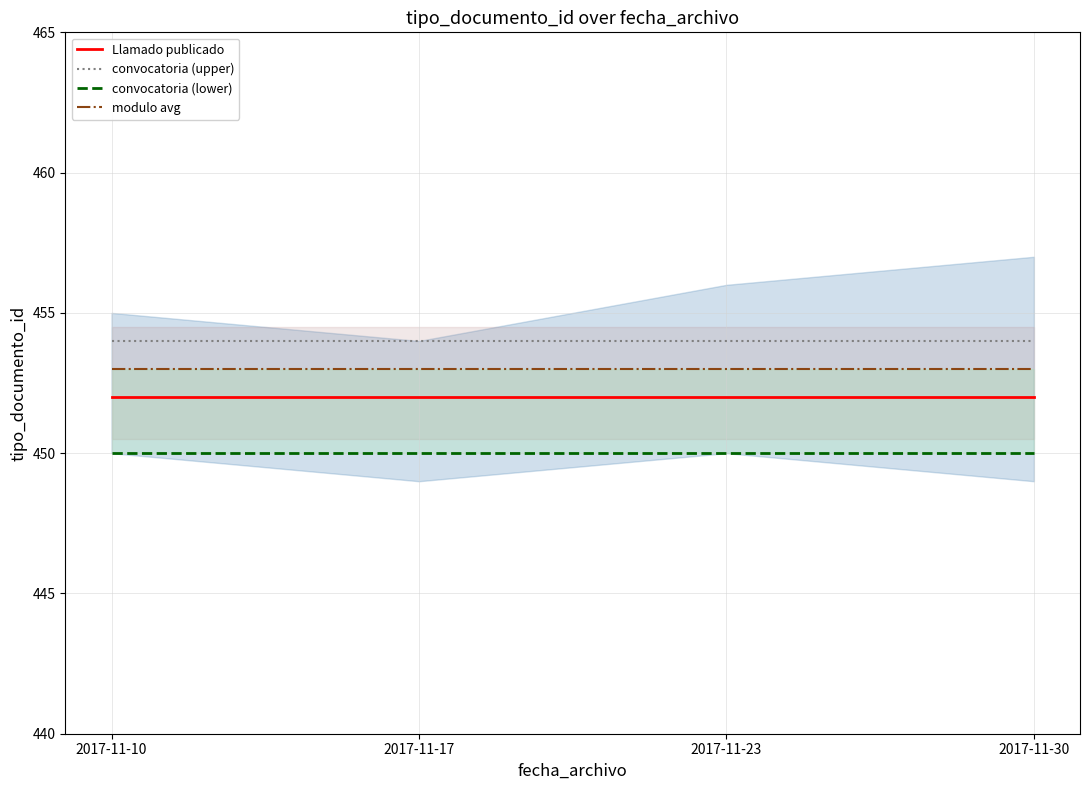

True or false: convocatoria (lower) and modulo avg intersect in this chart.

False